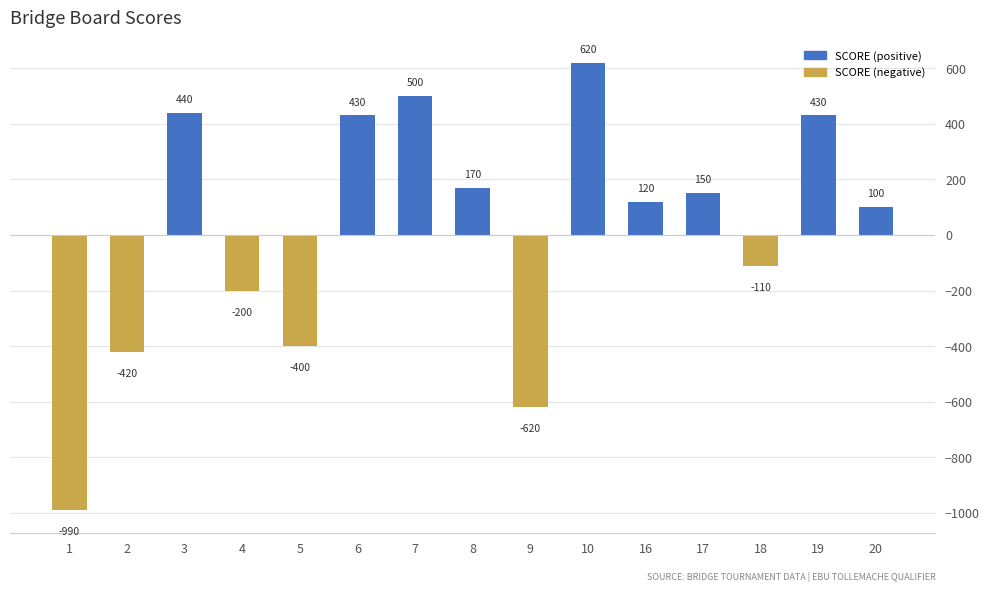

What is the maximum value shown in the chart?

620